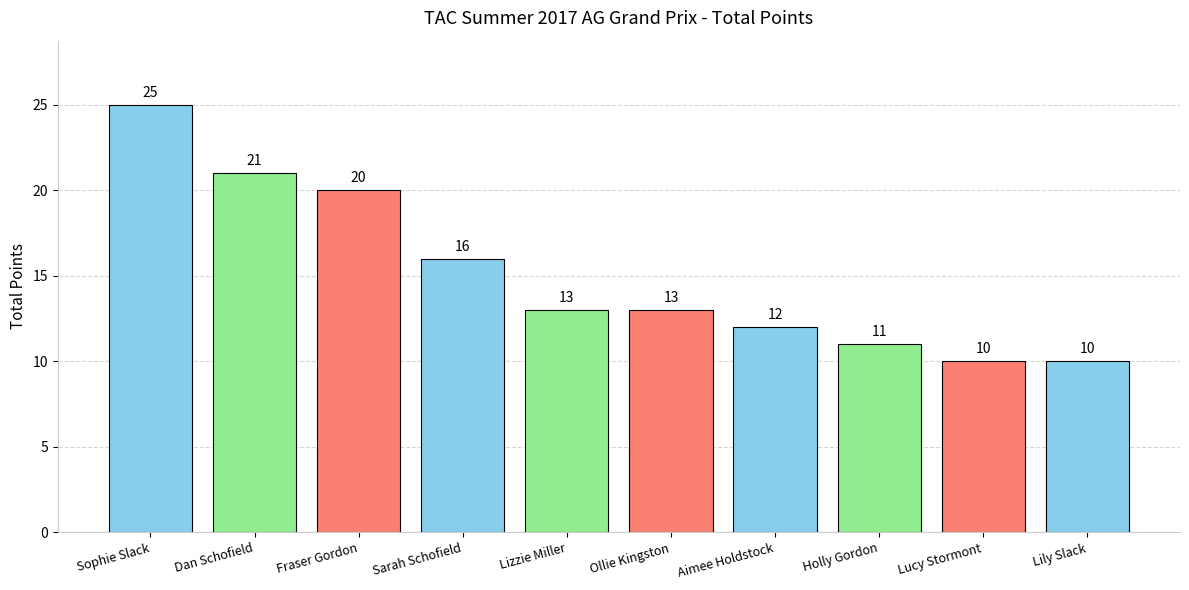

How many series are shown in this chart?

1